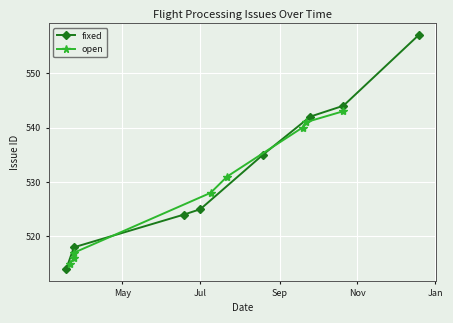

What is the value of the fixed point at the 7th from the left?

544